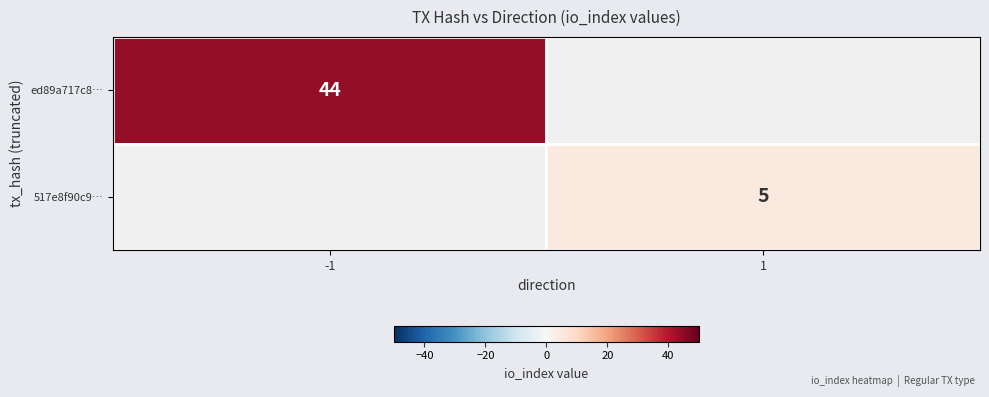

True or false: 517e8f90c9… has a value of 5 at 1.

True